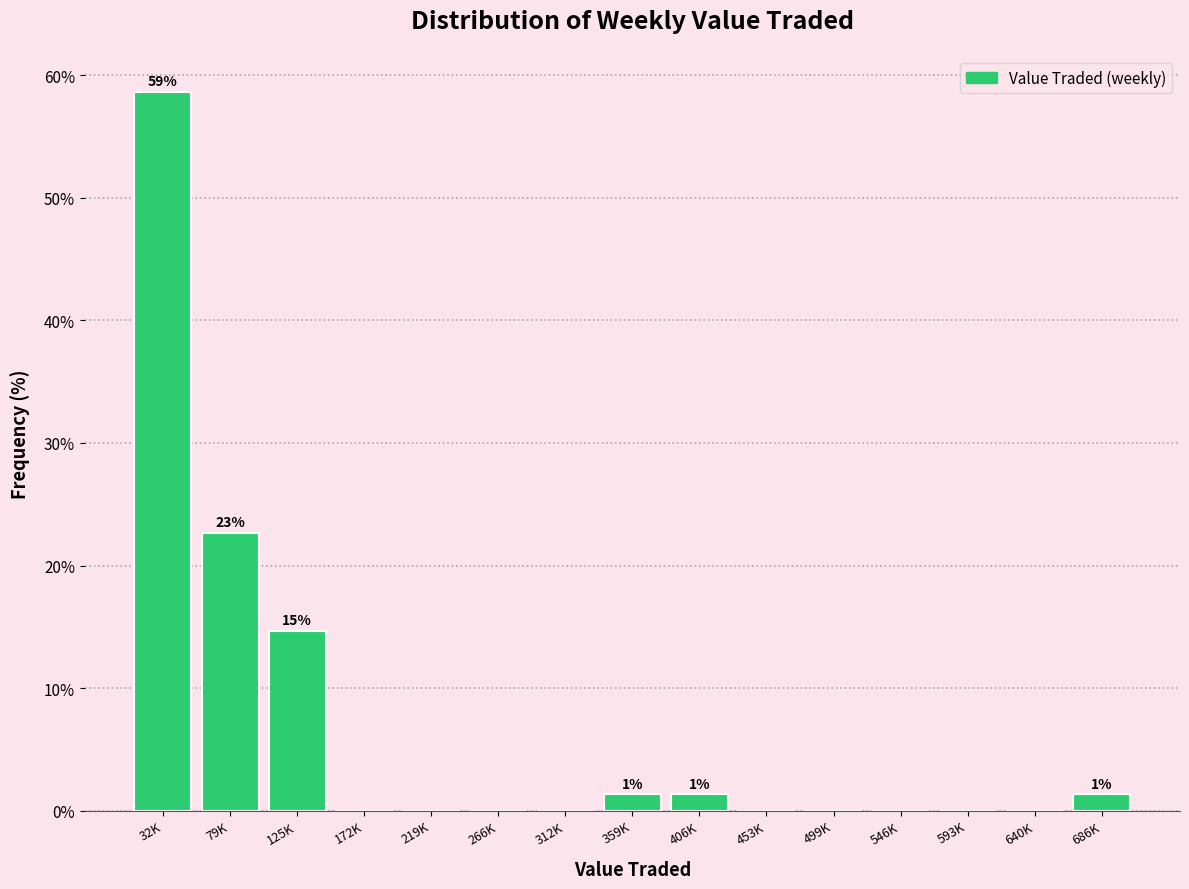

Reading left to right, transcribe all the data shown in this chart.

32K=58.7	79K=22.7	125K=14.7	172K=0.0	219K=0.0	266K=0.0	312K=0.0	359K=1.3	406K=1.3	453K=0.0	499K=0.0	546K=0.0	593K=0.0	640K=0.0	686K=1.3